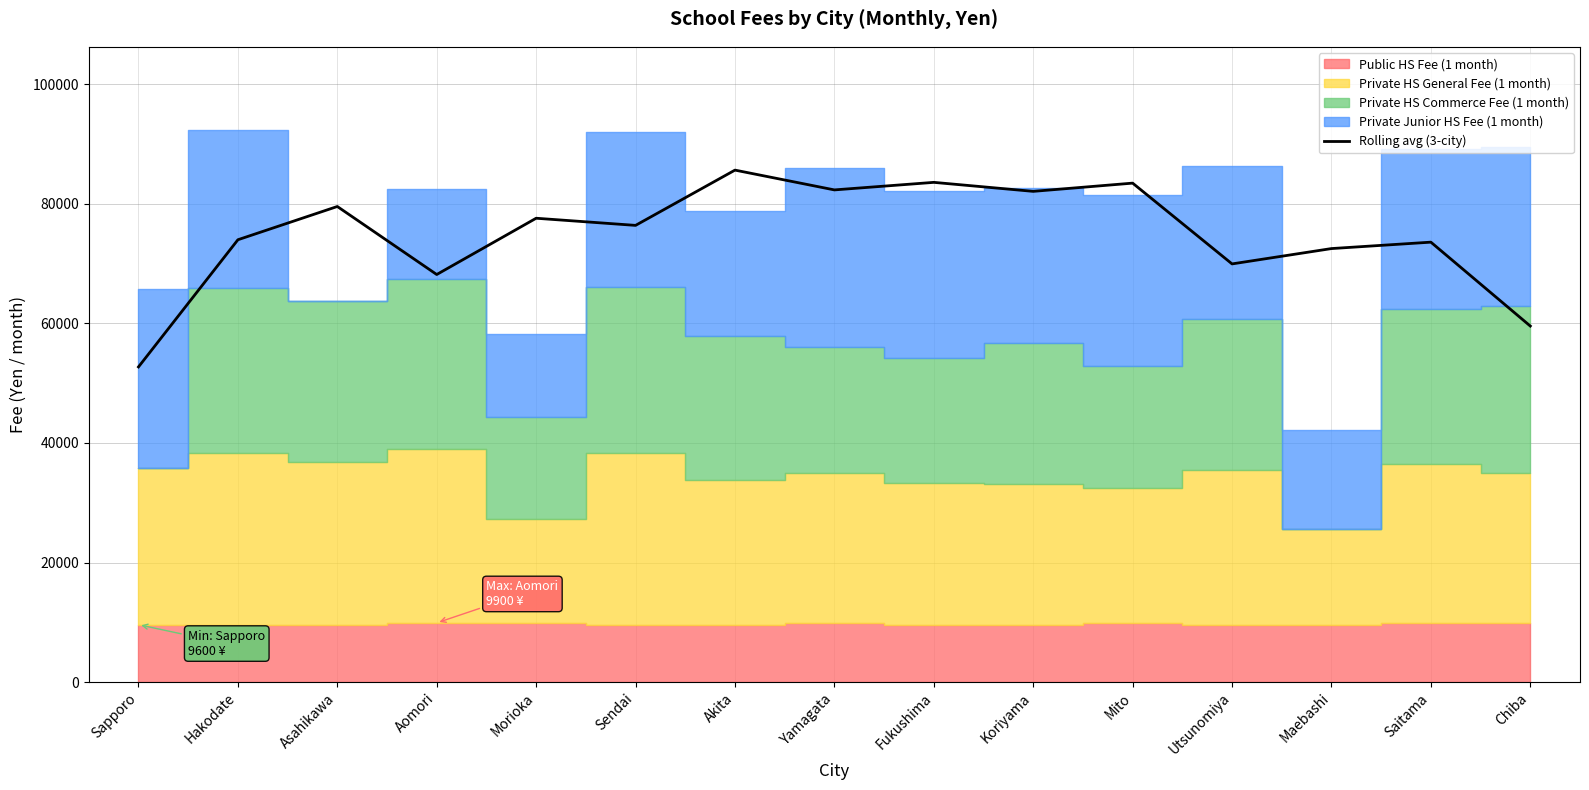

What is the ratio of the value at Maebashi to the value at Hakodate?

1.0